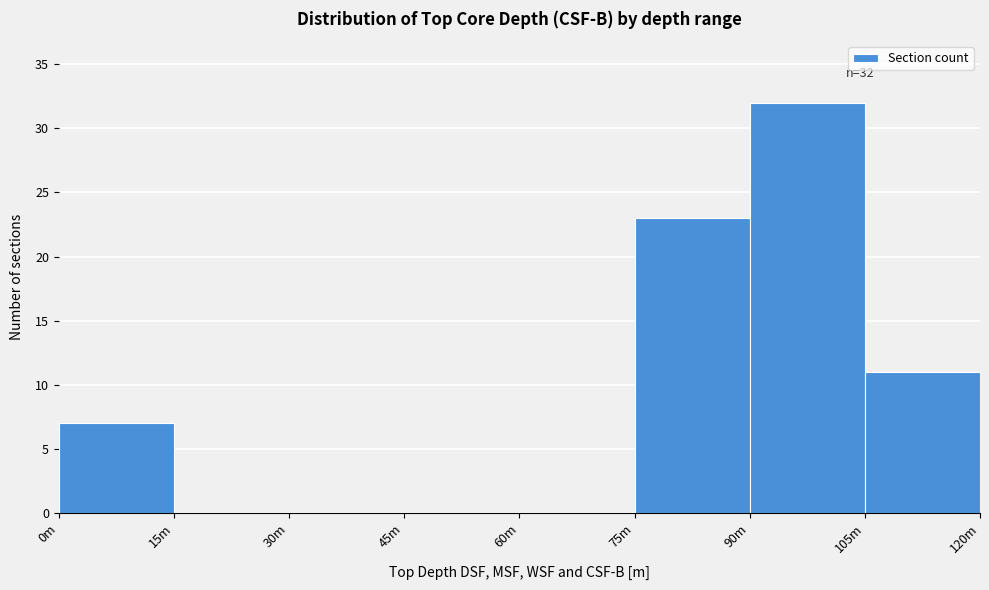

Reading left to right, list all the values displayed in this chart.

0m=7	15m=0	30m=0	45m=0	60m=0	75m=23	90m=32	105m=11